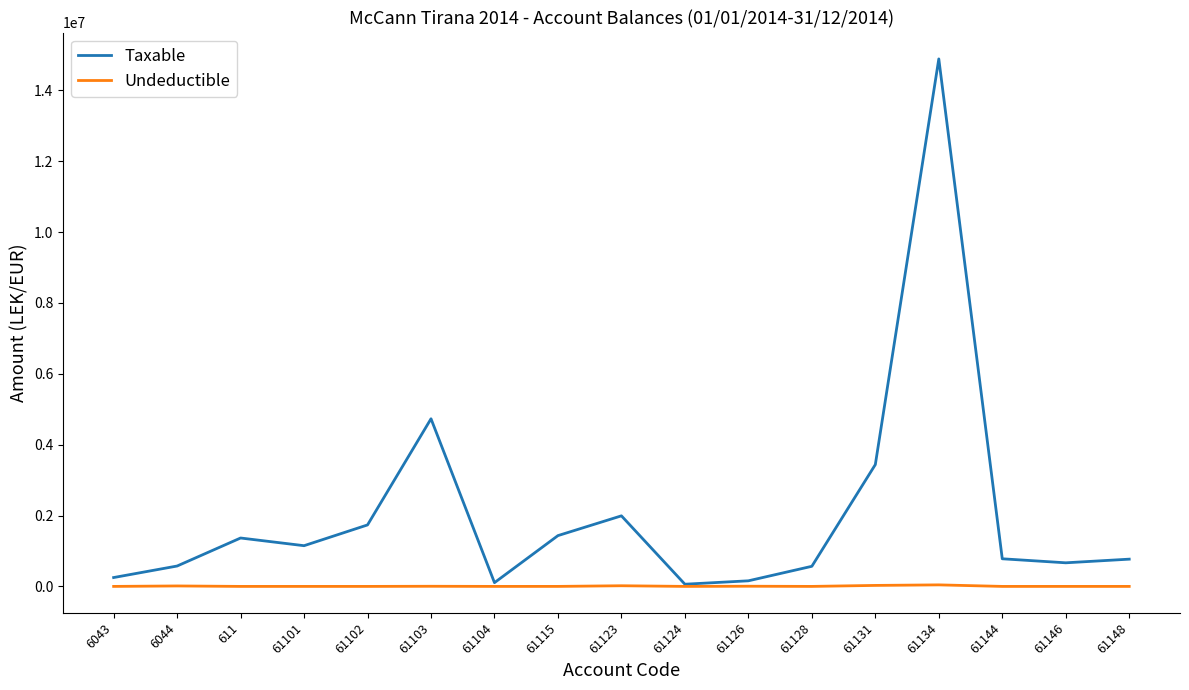

Which series has the largest total across all categories?

Taxable